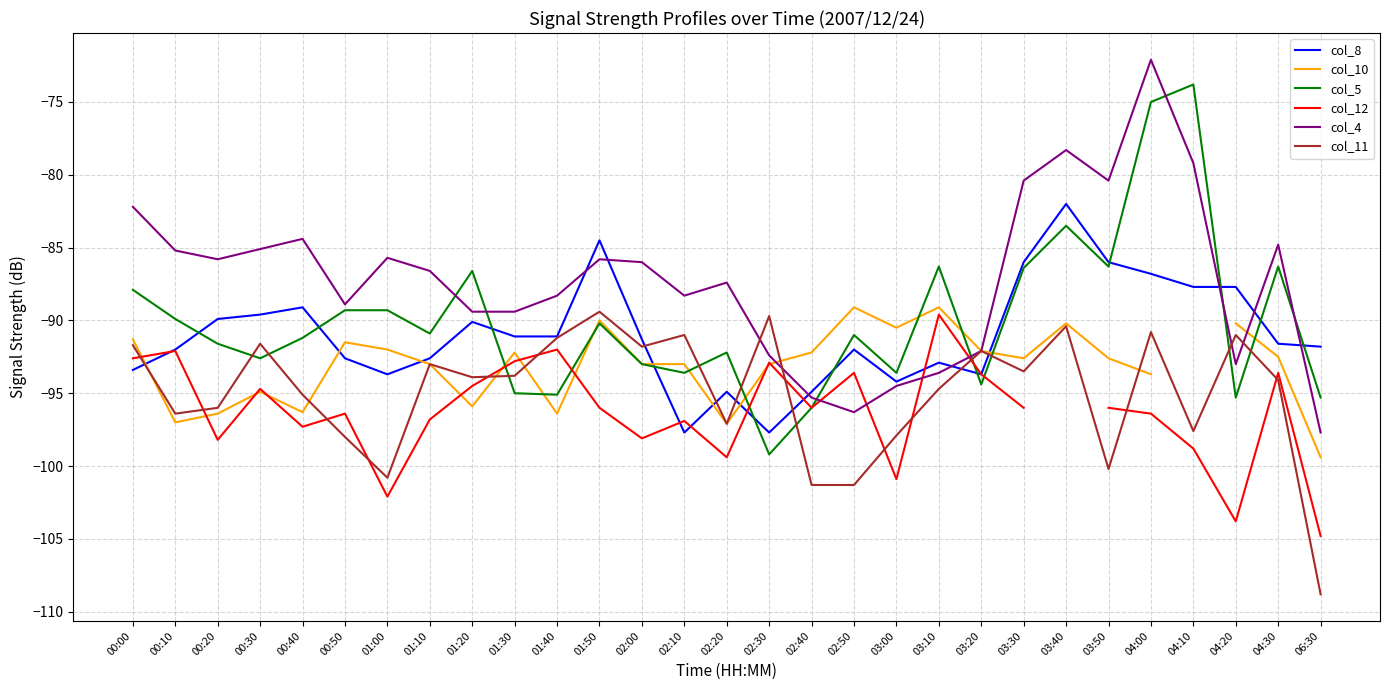

What is the label of the 20th point from the left?

03:10